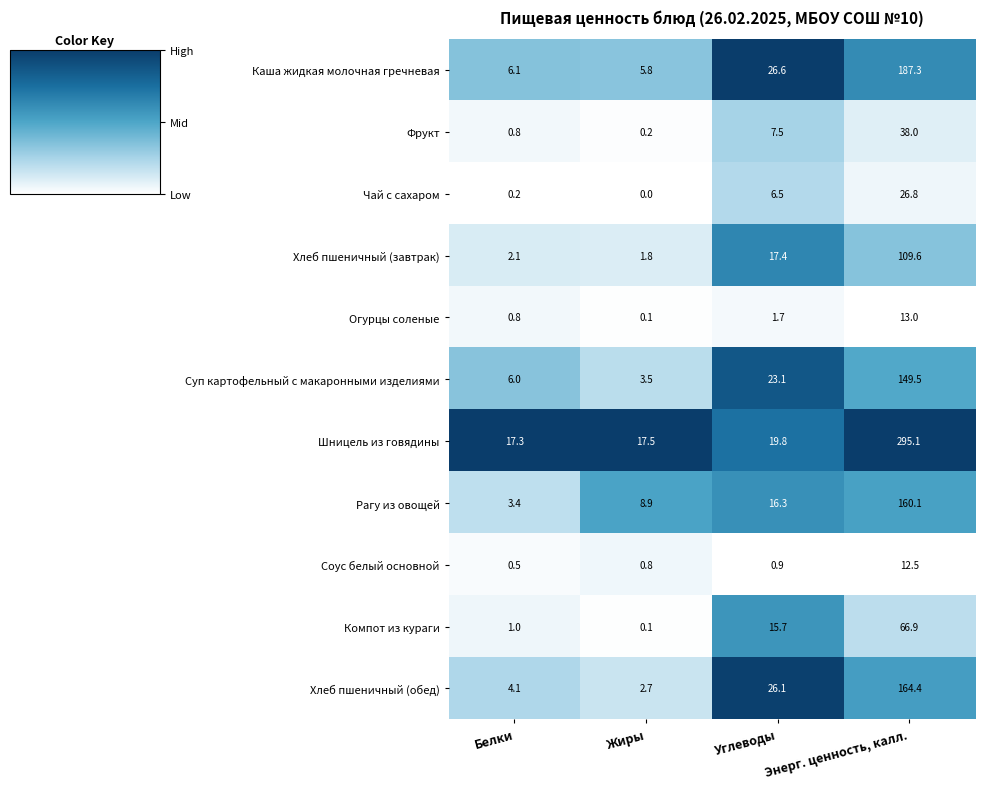

True or false: Огурцы соленые has a value of 1.7 at Углеводы.

True